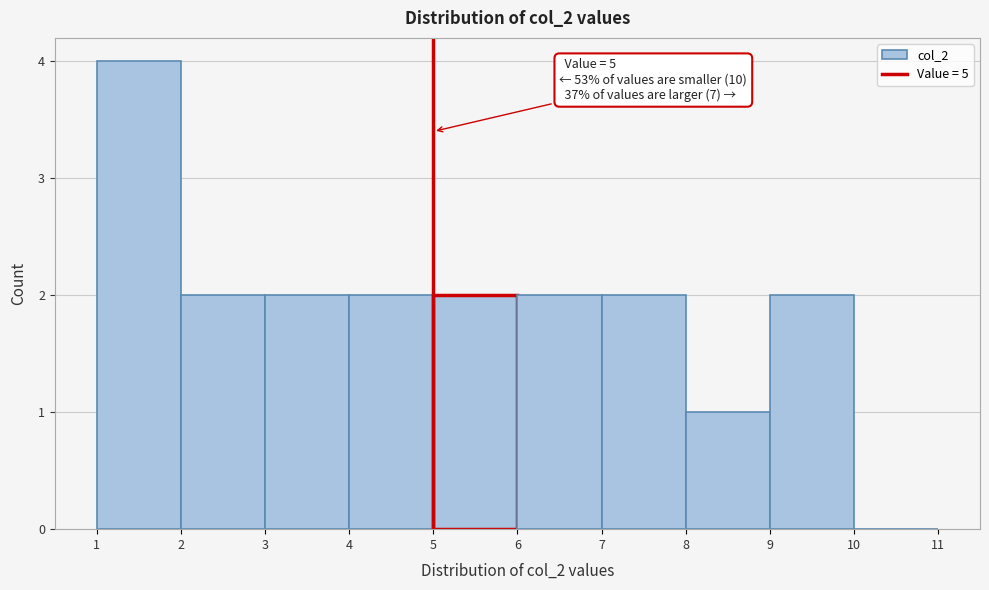

Over which range of the x-axis is the bar tallest?

1 to 2